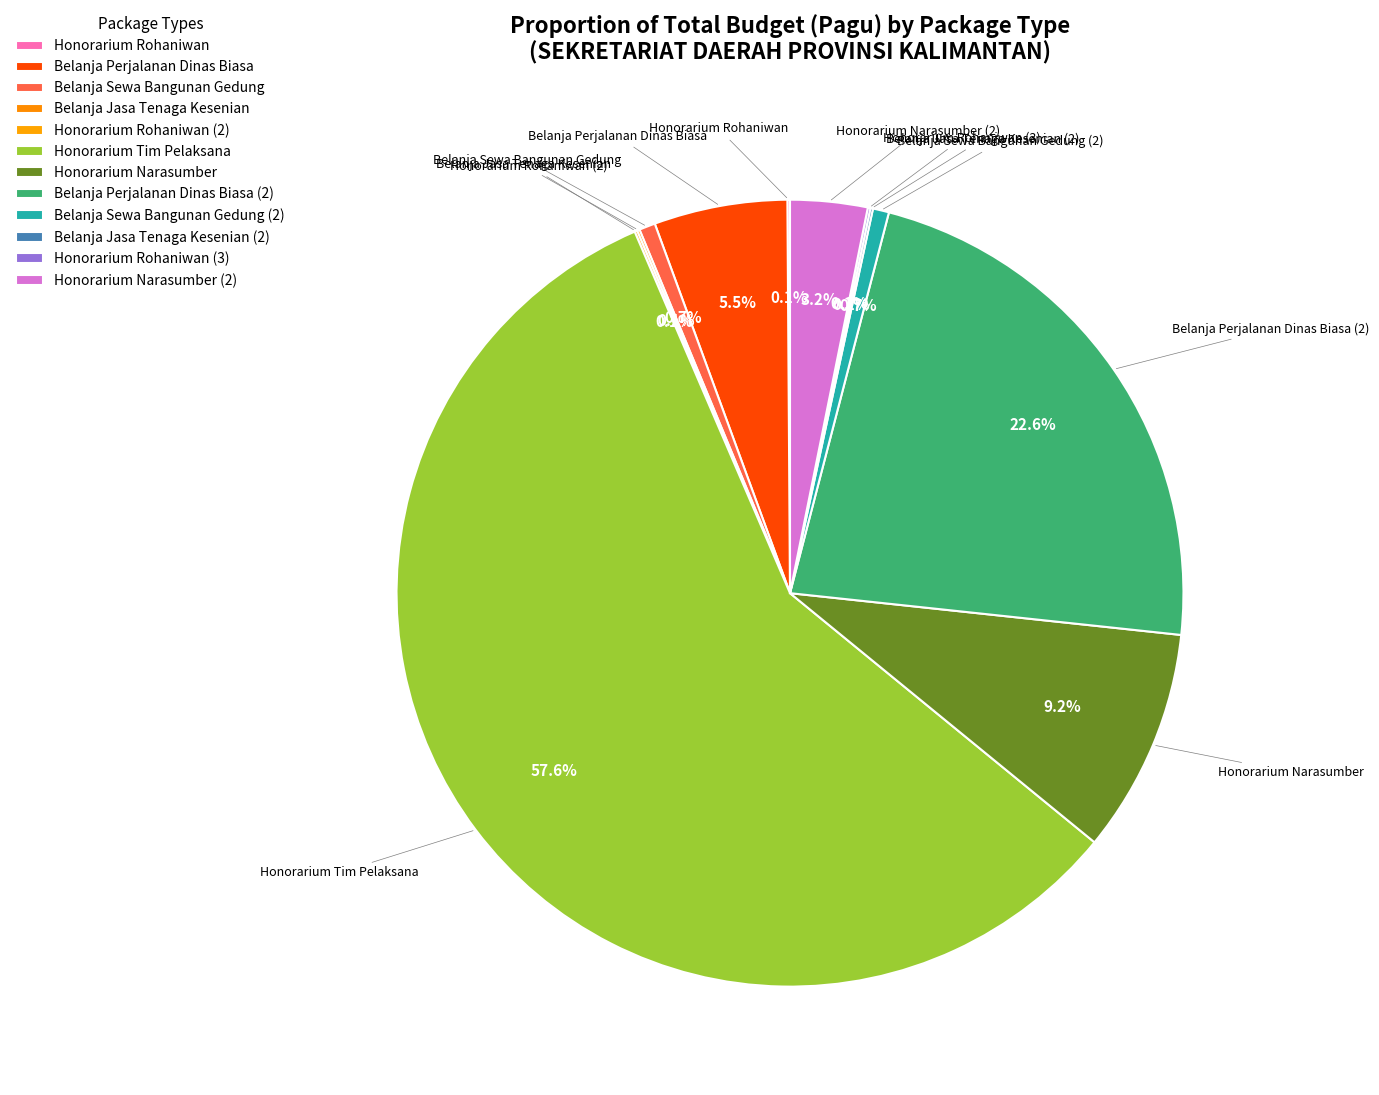

True or false: Belanja Perjalanan Dinas Biasa (2) accounts for 30% of the total.

False